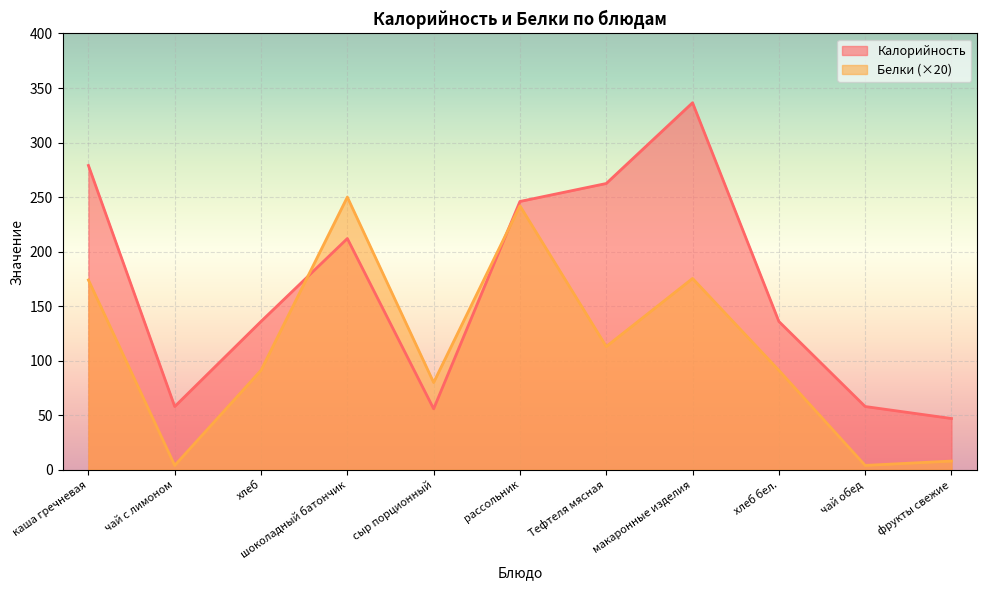

Rank the categories by Белки value from lowest to highest.

чай с лимоном, чай обед, фрукты свежие, сыр порционный, хлеб, хлеб бел., Тефтеля мясная, каша гречневая, макаронные изделия, рассольник, шоколадный батончик